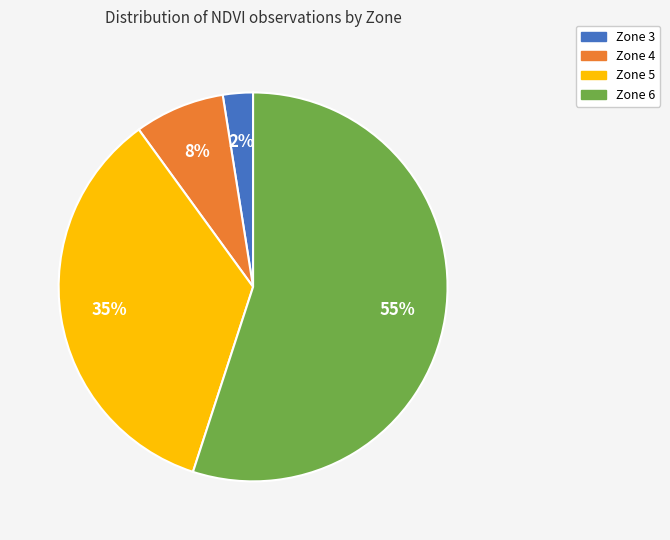

Is there any slice that represents more than half of the pie?

Yes